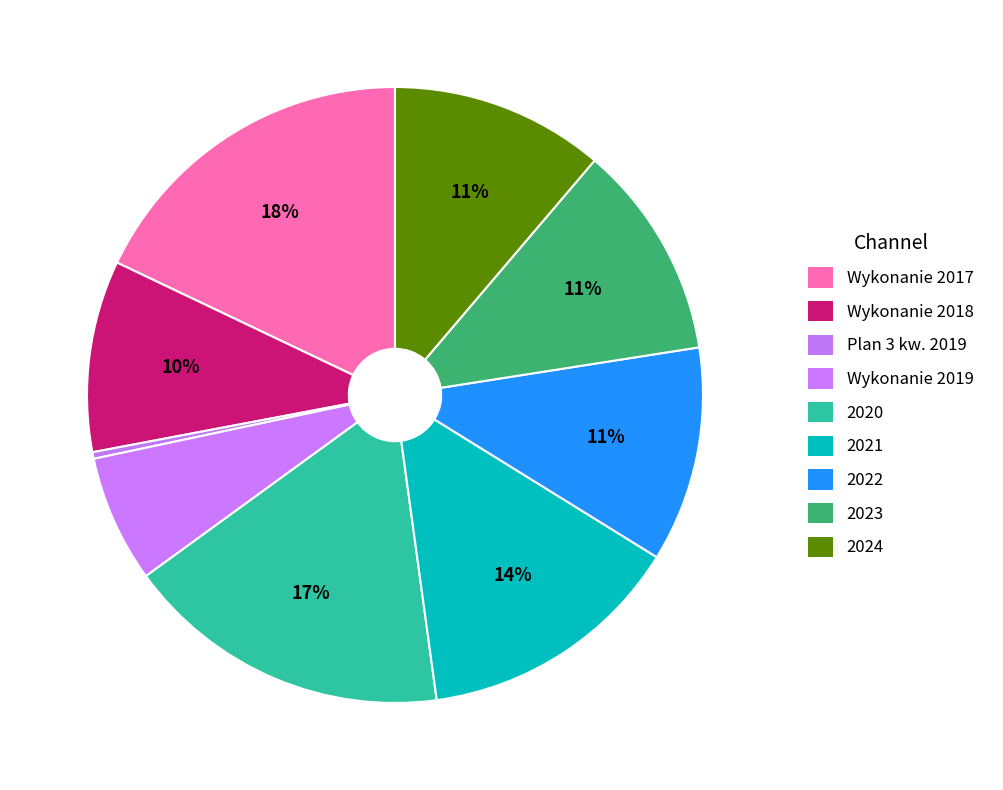

How many segments does this pie chart have?

9